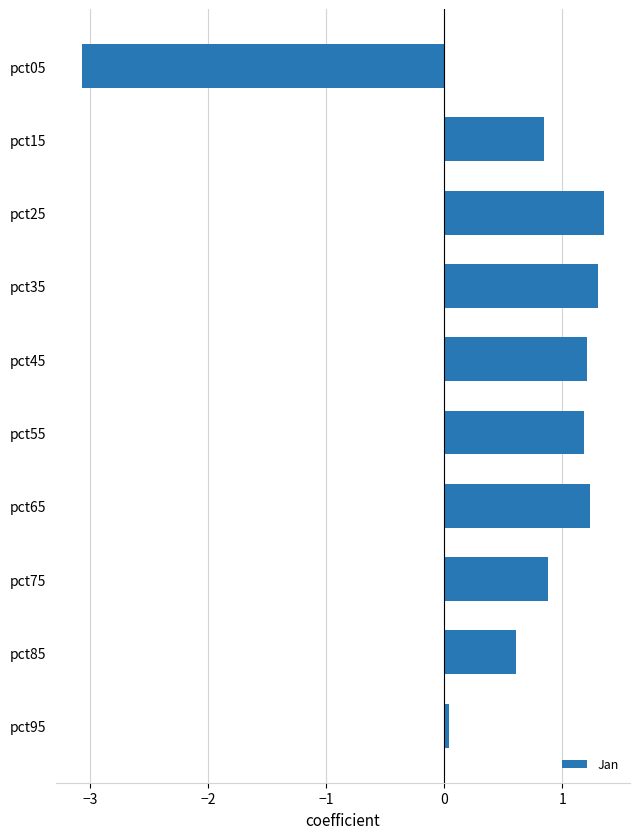

What is the minimum value shown in the chart?

-3.1